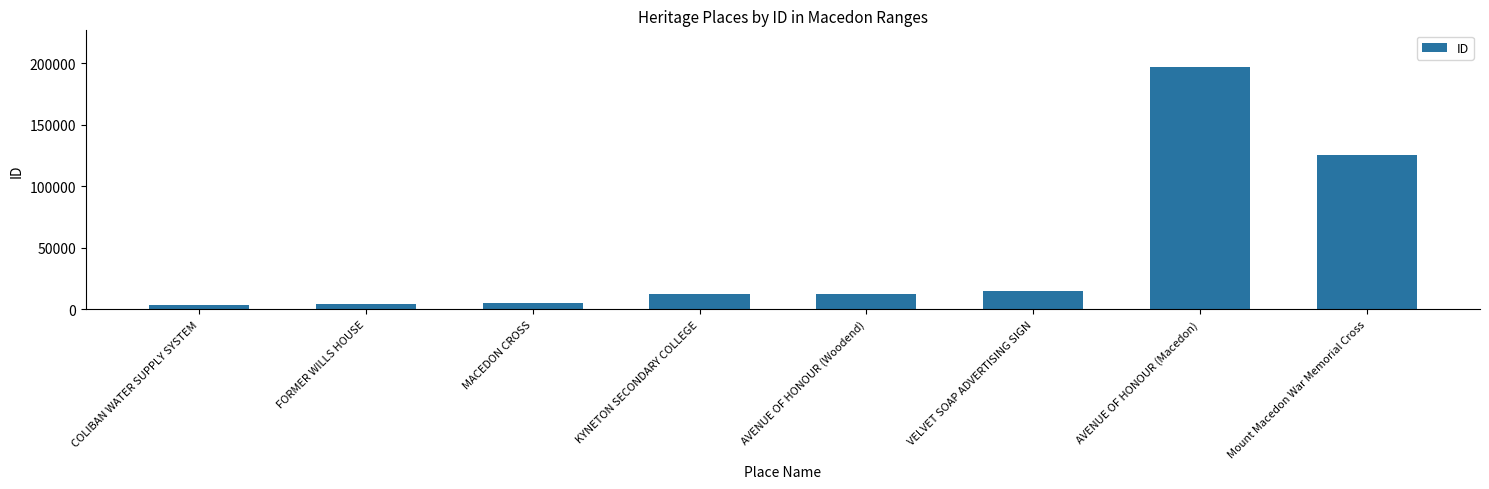

What is the difference between the maximum and minimum values?

193519